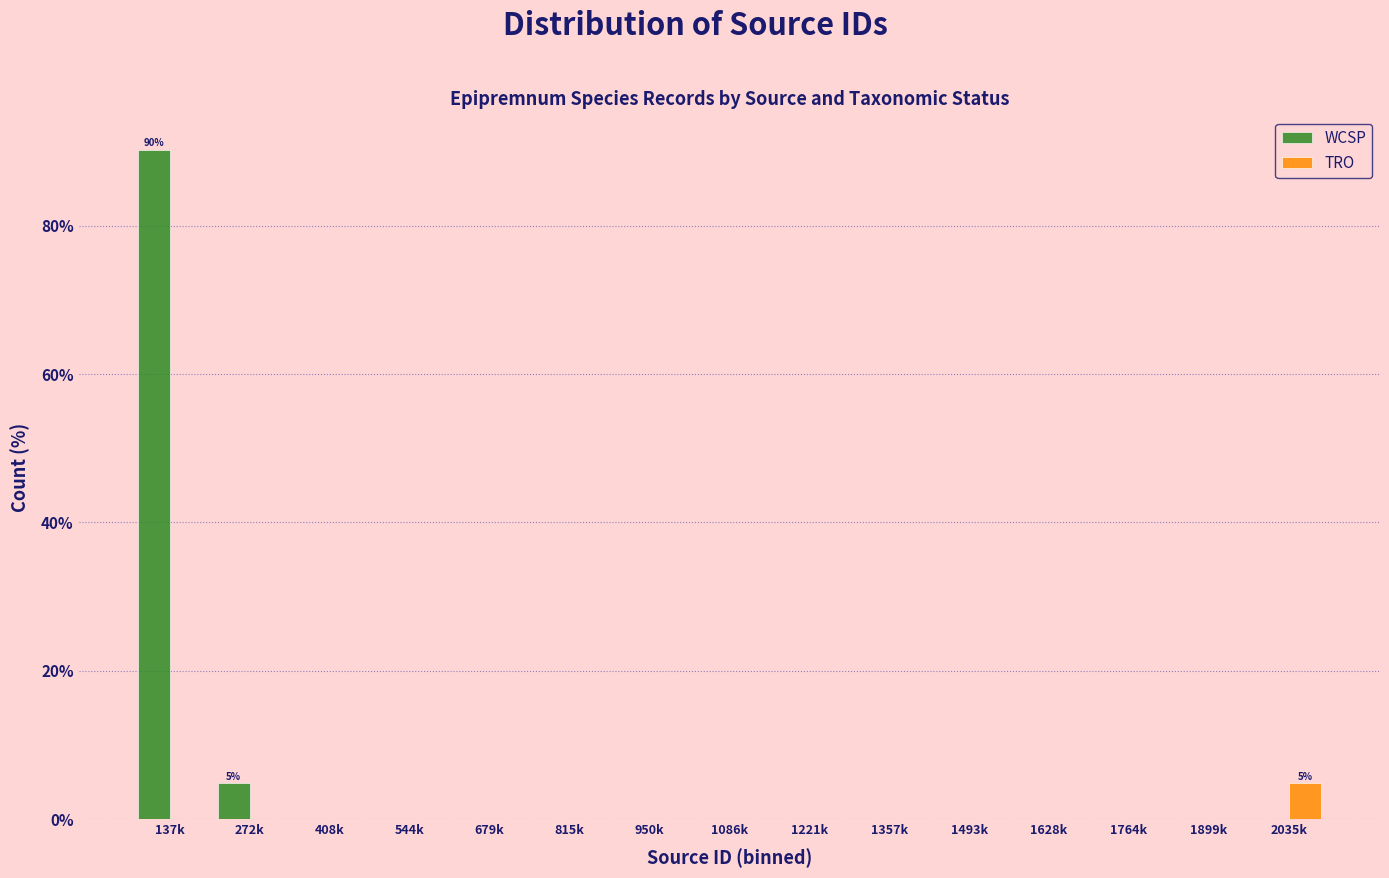

Reading left to right, what are all the values shown in this chart?

WCSP: 137k=90.2	272k=4.9	408k=0.0	544k=0.0	679k=0.0	815k=0.0	950k=0.0	1086k=0.0	1221k=0.0	1357k=0.0	1493k=0.0	1628k=0.0	1764k=0.0	1899k=0.0	2035k=0.0
TRO: 137k=0.0	272k=0.0	408k=0.0	544k=0.0	679k=0.0	815k=0.0	950k=0.0	1086k=0.0	1221k=0.0	1357k=0.0	1493k=0.0	1628k=0.0	1764k=0.0	1899k=0.0	2035k=4.9